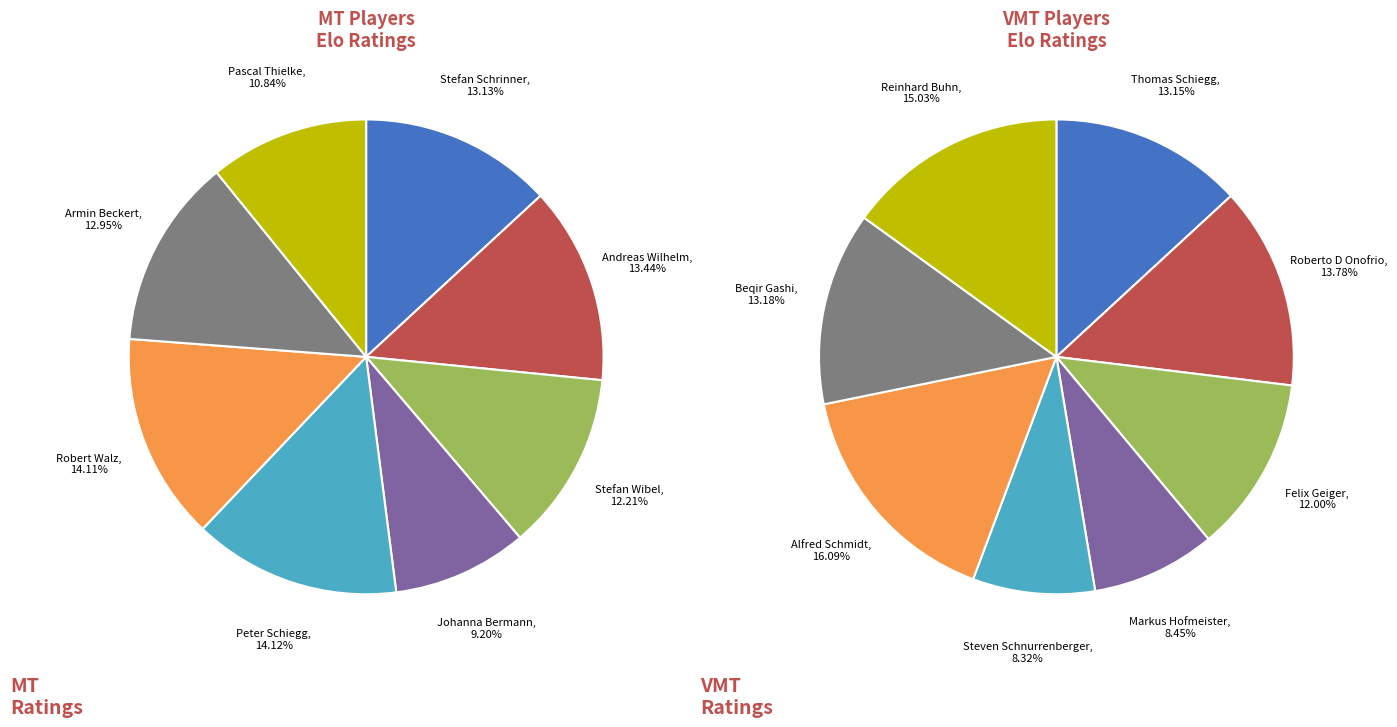

Is there any slice that represents more than half of the pie?

No